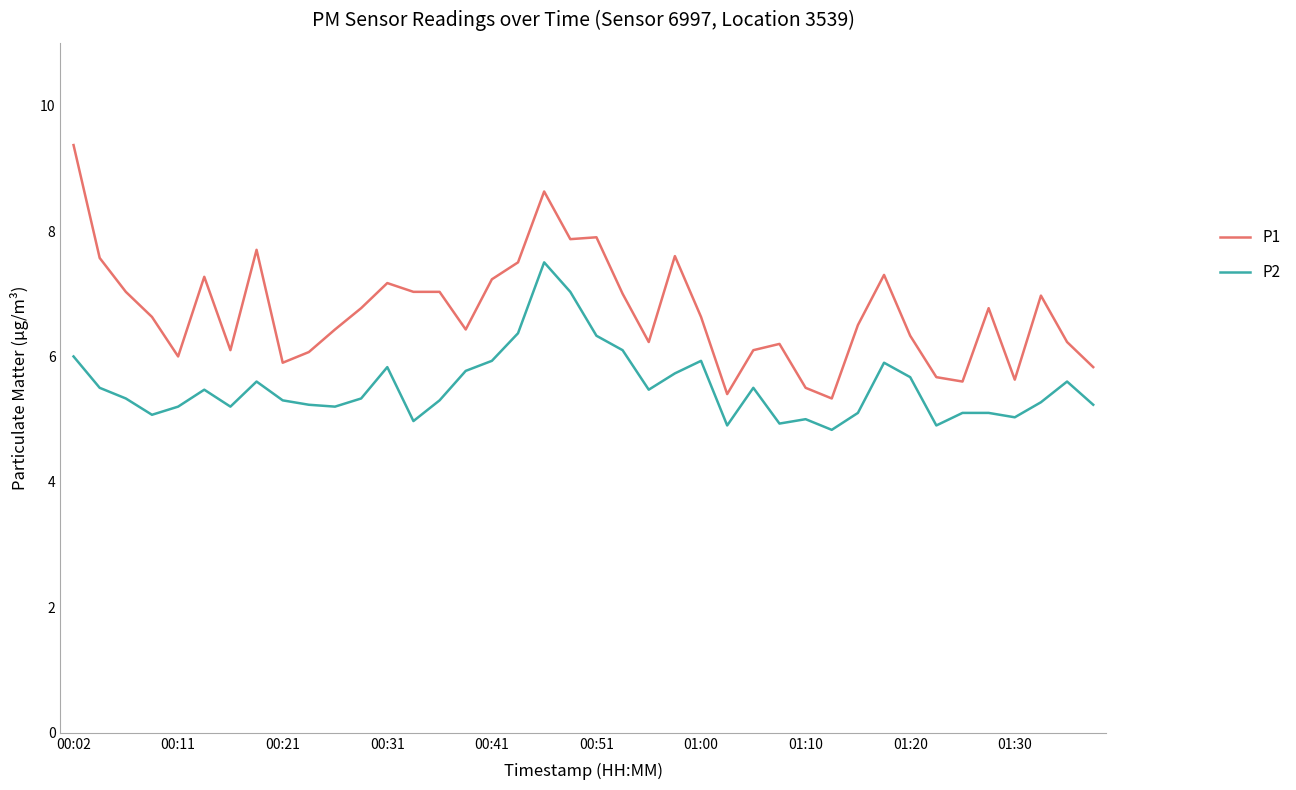

What is the smallest value displayed?

4.8